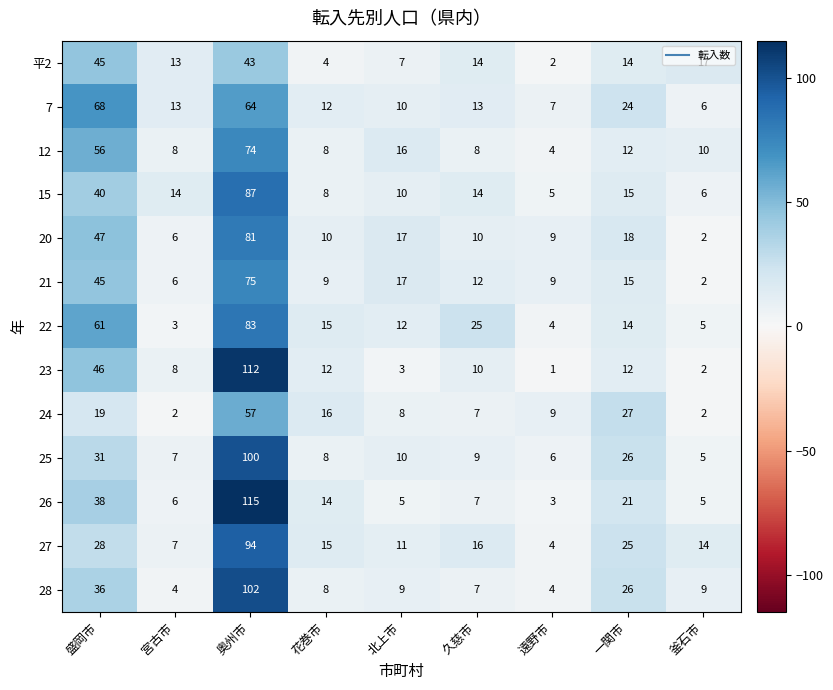

What is the sum of all 15 values?

199